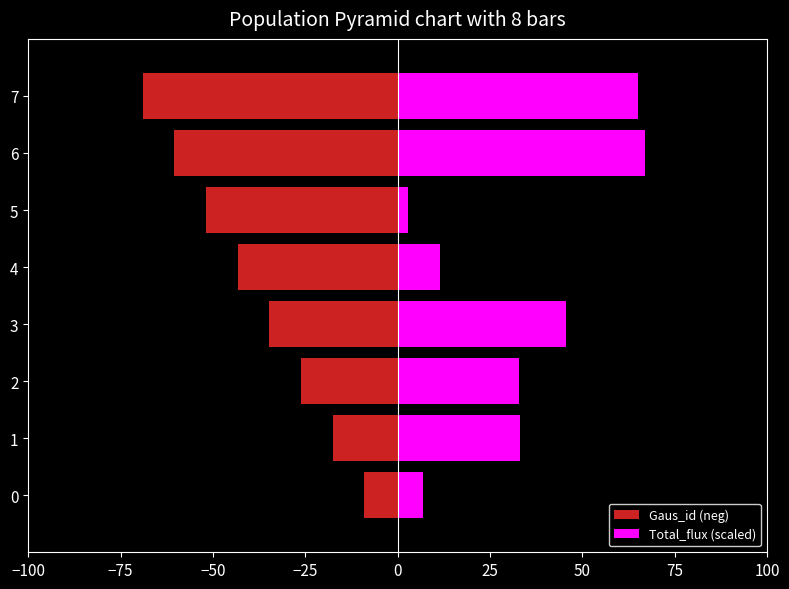

At how many categories does at least one series exceed -38?

8